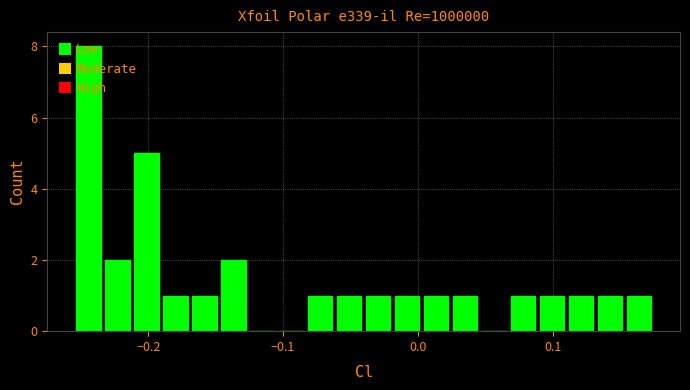

Around what value on the x-axis is the tallest bar? Give the approximate position of its centre, as read against the axis.

-0.24